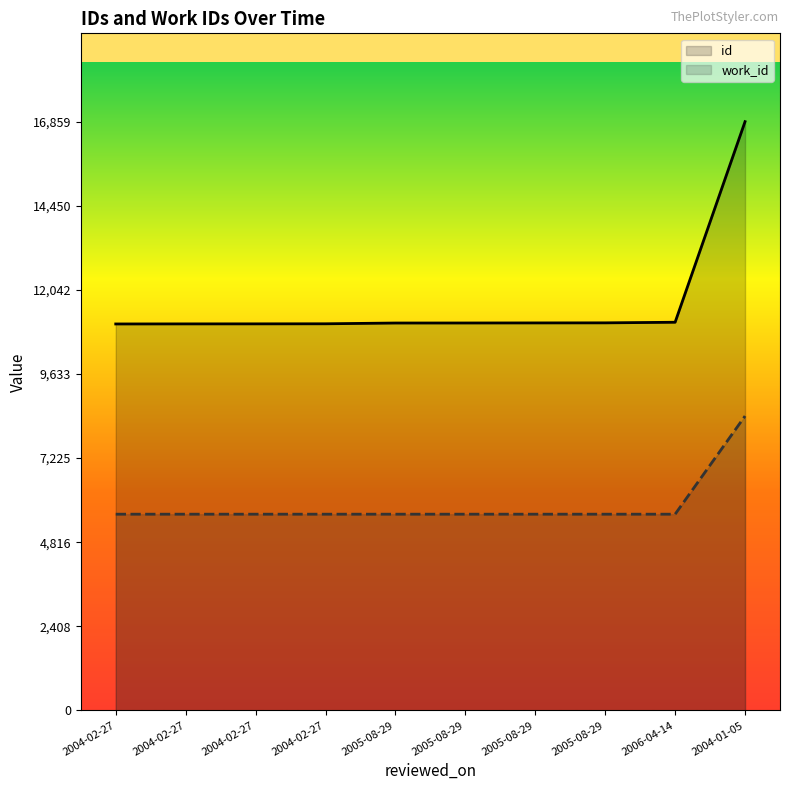

What is the total value across all series at 2004-02-27?

16685.2